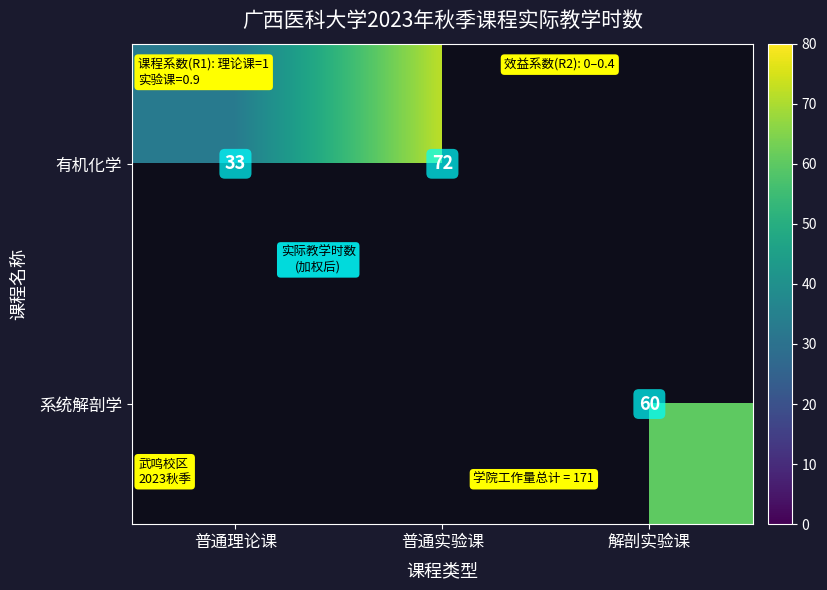

The value of 有机化学 at 普通实验课 is 123. True or false?

False